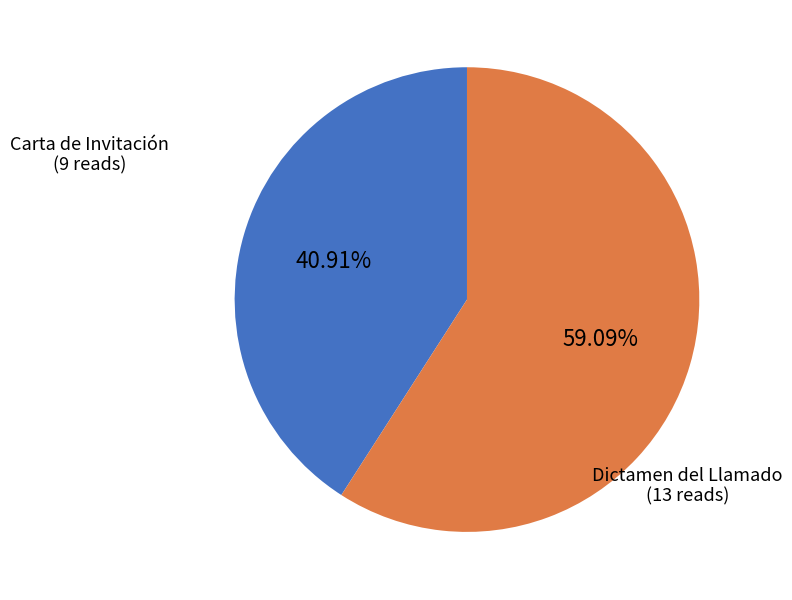

How many slices are in this pie chart?

2